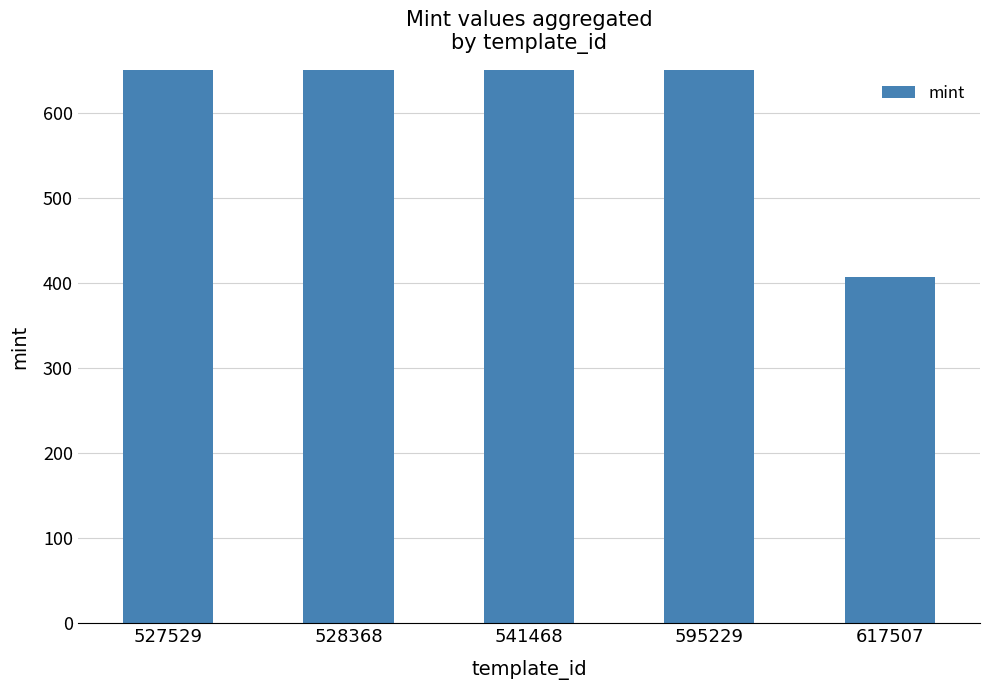

Rank the categories by value from highest to lowest.

541468, 595229, 527529, 528368, 617507